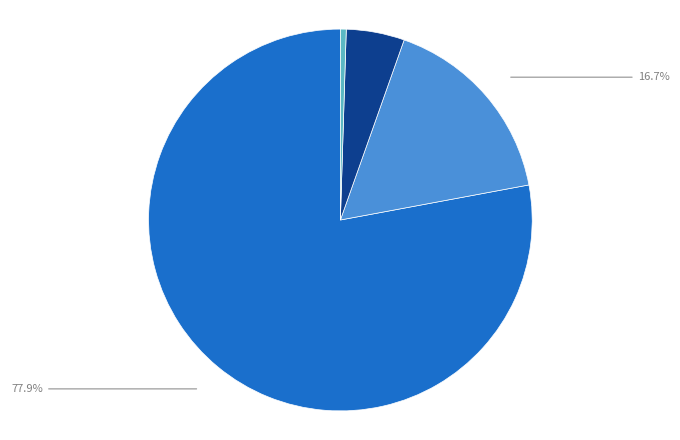

Is there a majority slice in this chart?

Yes